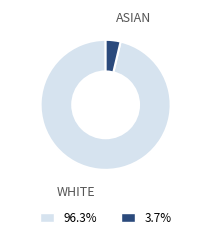

Do ASIAN and WHITE together represent more than half of the pie?

Yes